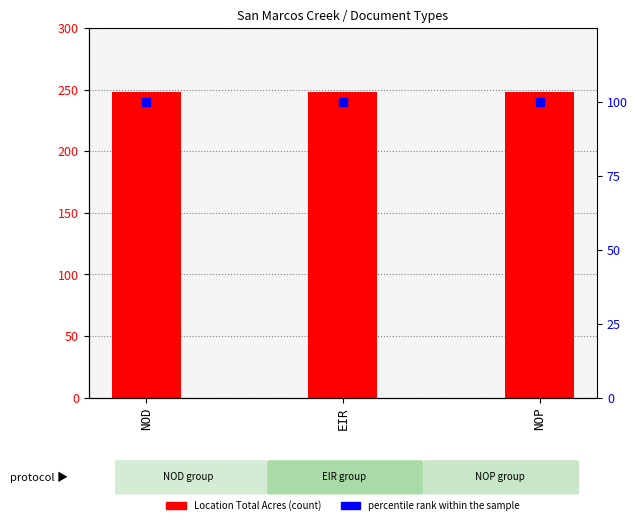

At how many categories does at least one series exceed 173?

3